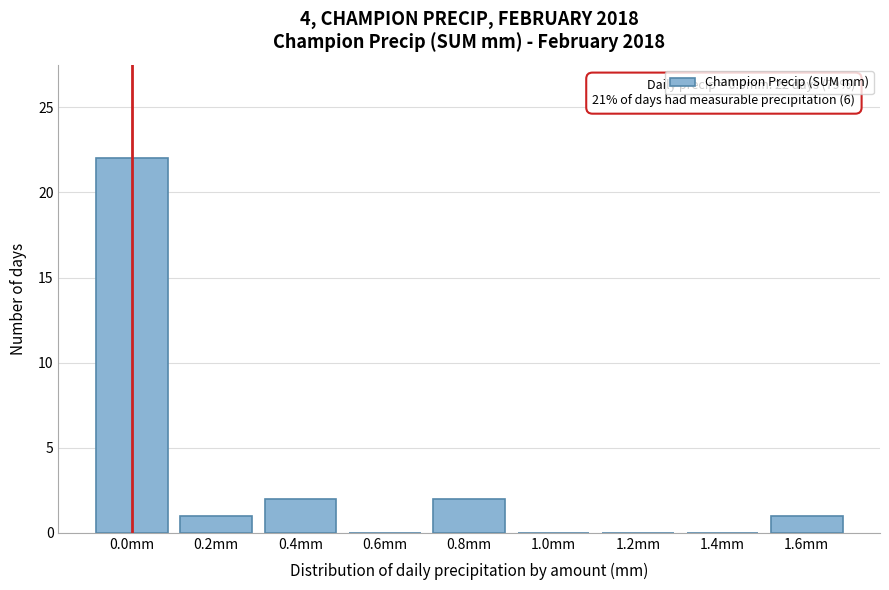

Reading left to right, what are all the values shown in this chart?

0.0mm=22	0.2mm=1	0.4mm=2	0.6mm=0	0.8mm=2	1.0mm=0	1.2mm=0	1.4mm=0	1.6mm=1